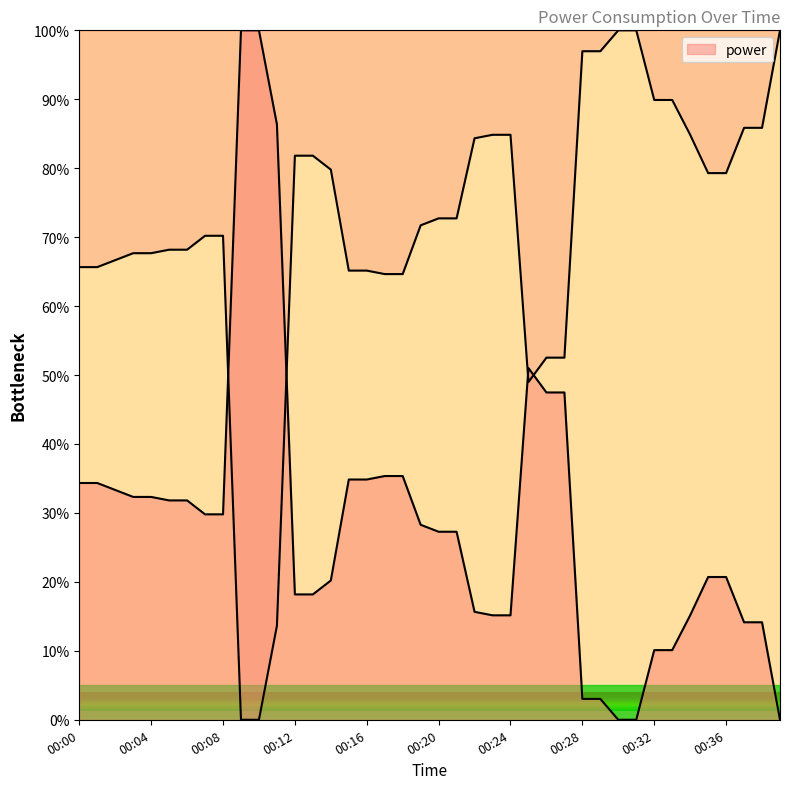

True or false: the data shows 10.1 at 00:33.

True